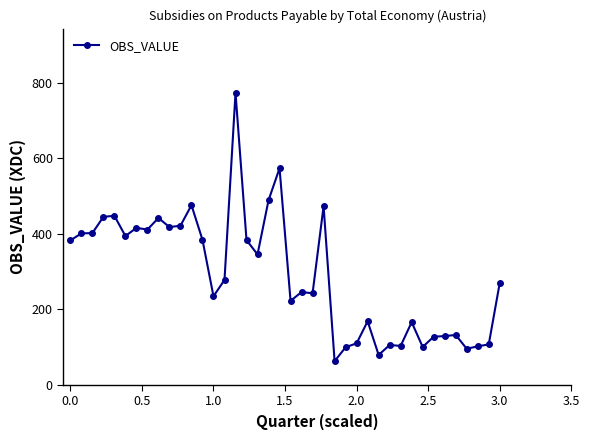

What is the greatest value displayed?

773.6